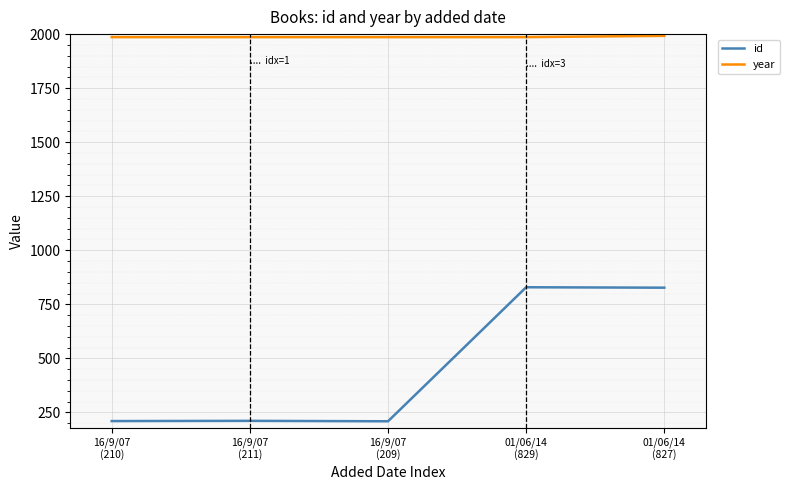

How many values in the id series are below 211?

2